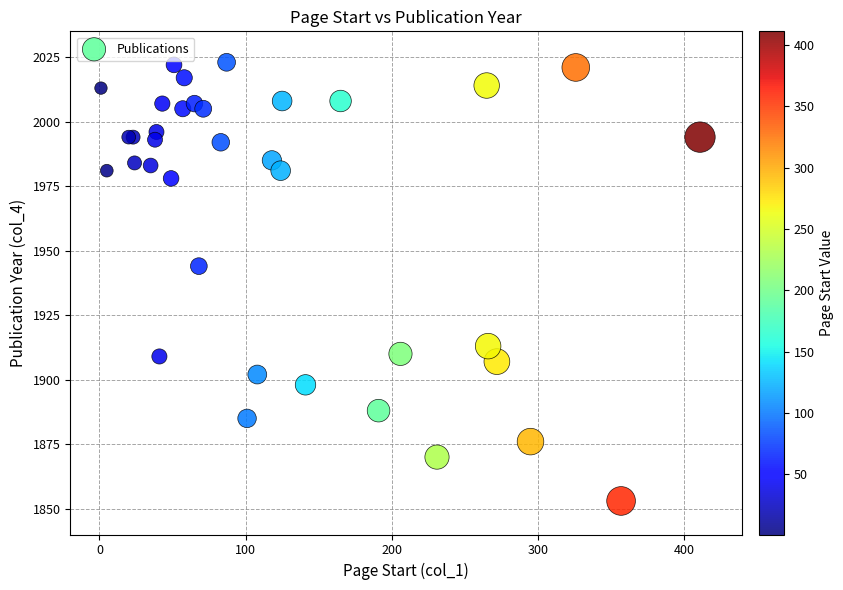

What Y value in the scatter plot is closest to 1938?

1944